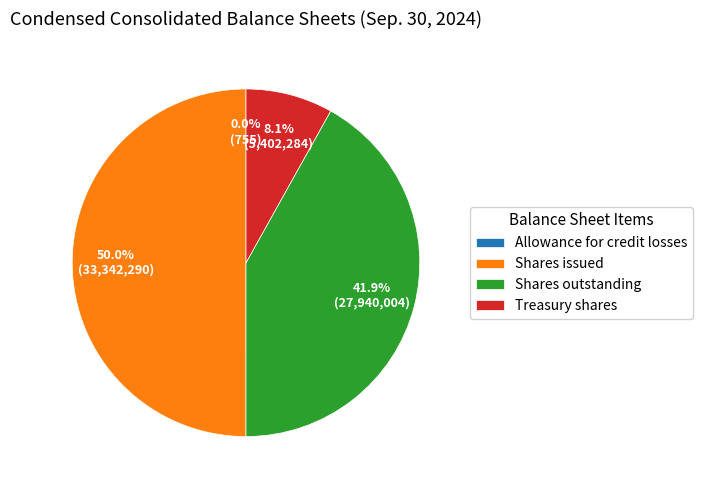

Combined, what portion of the pie is Shares outstanding and Shares issued?

91.9%